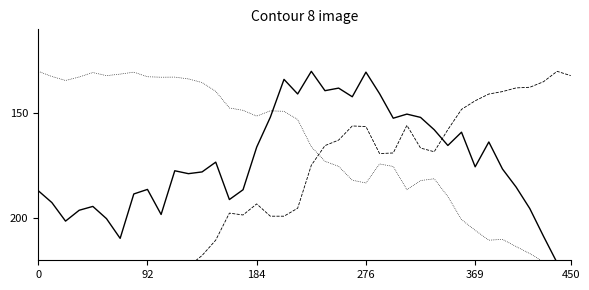

What is the sum of all temperature values?

7349.1